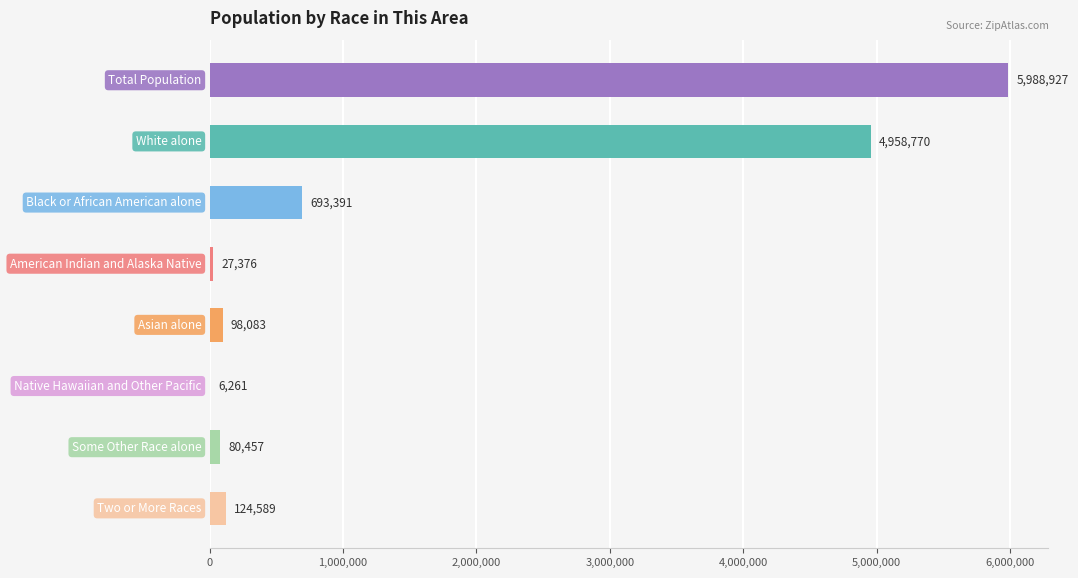

What is the sum of all values?

11977854